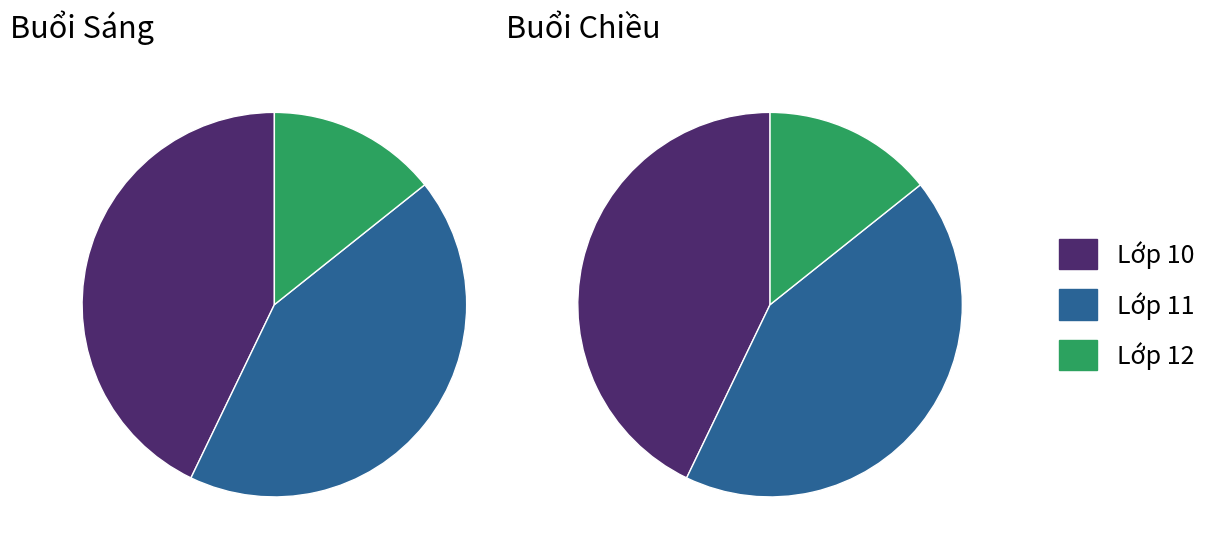

Count the number of slices in the pie.

3